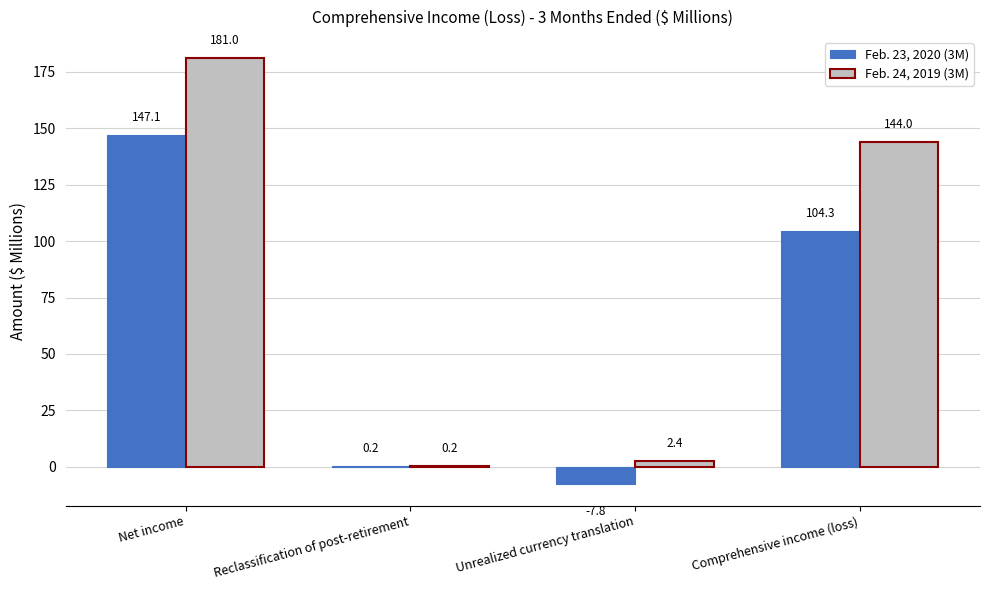

Is it true that Feb. 23, 2020 (3M) equals 0.2 at Reclassification of post-retirement?

True